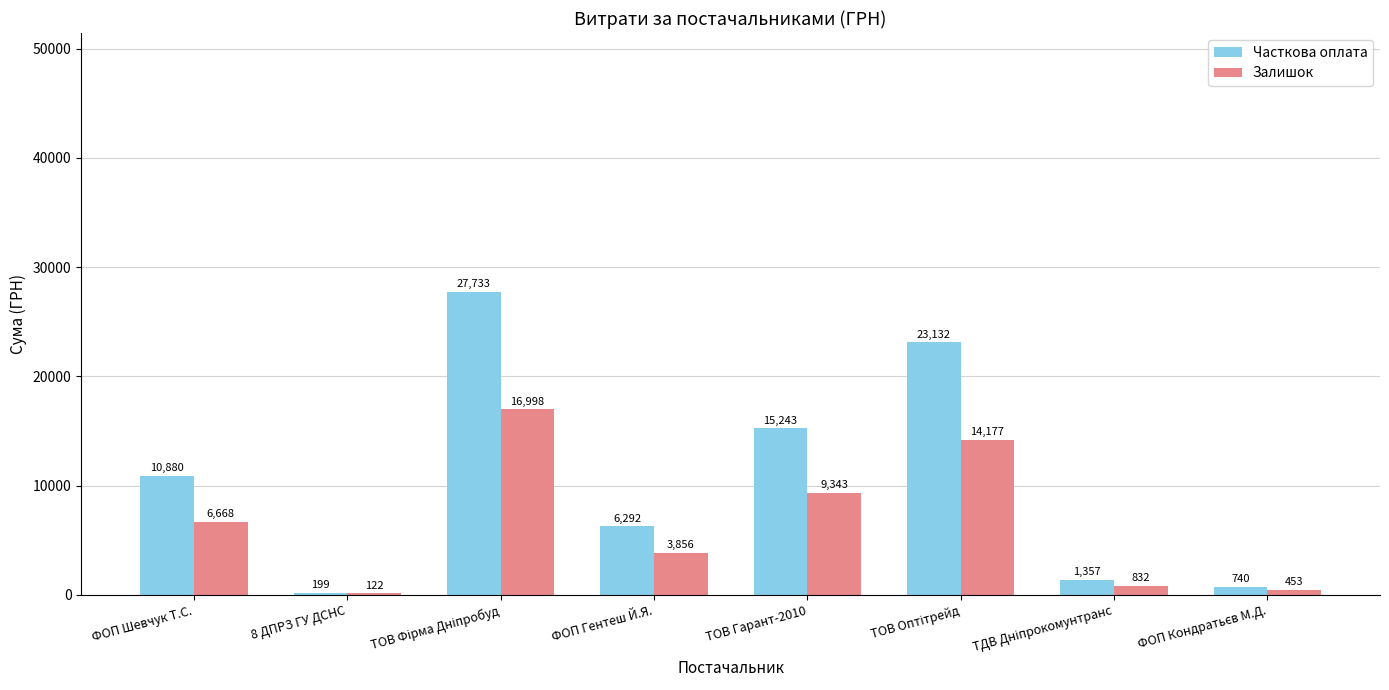

How many groups of bars are there?

8